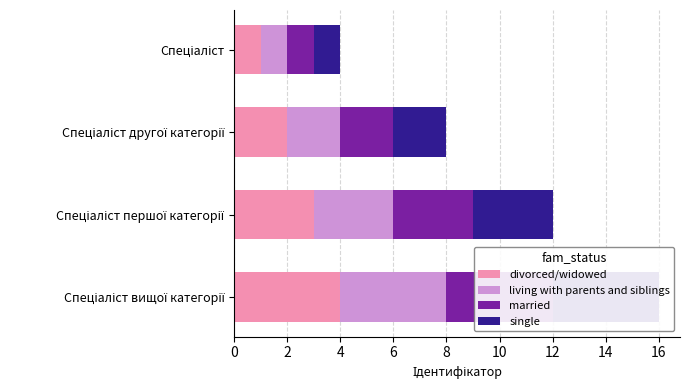

What is the total value across all series at Спеціаліст?

4